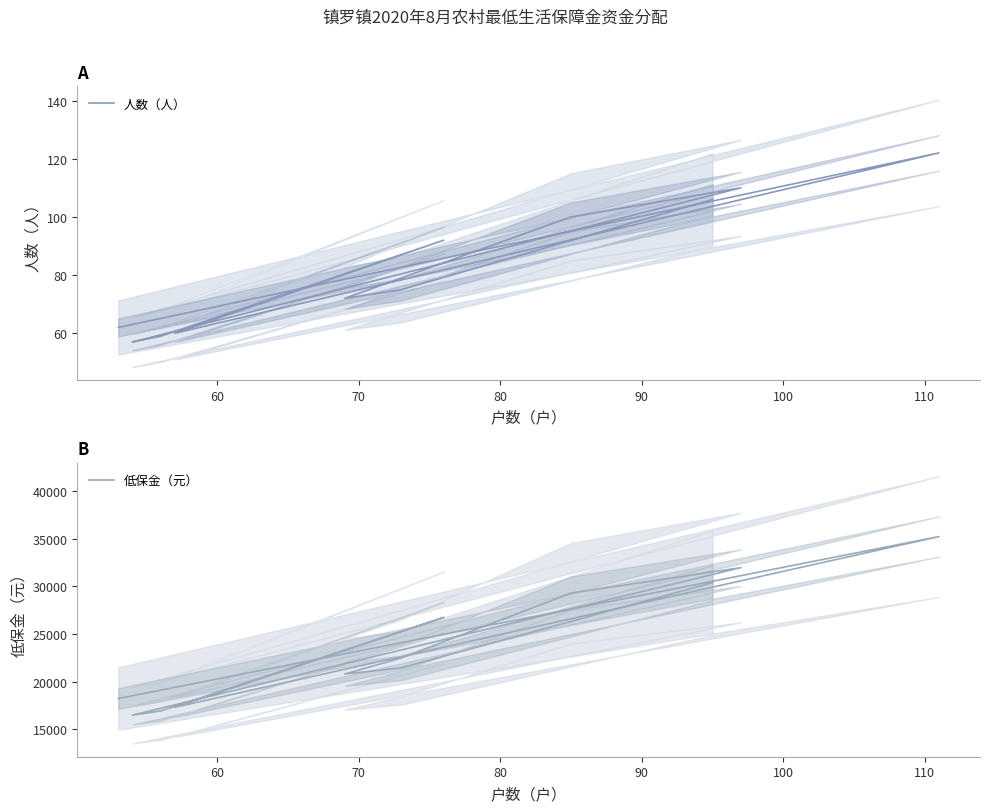

How many lines are shown in the chart?

2